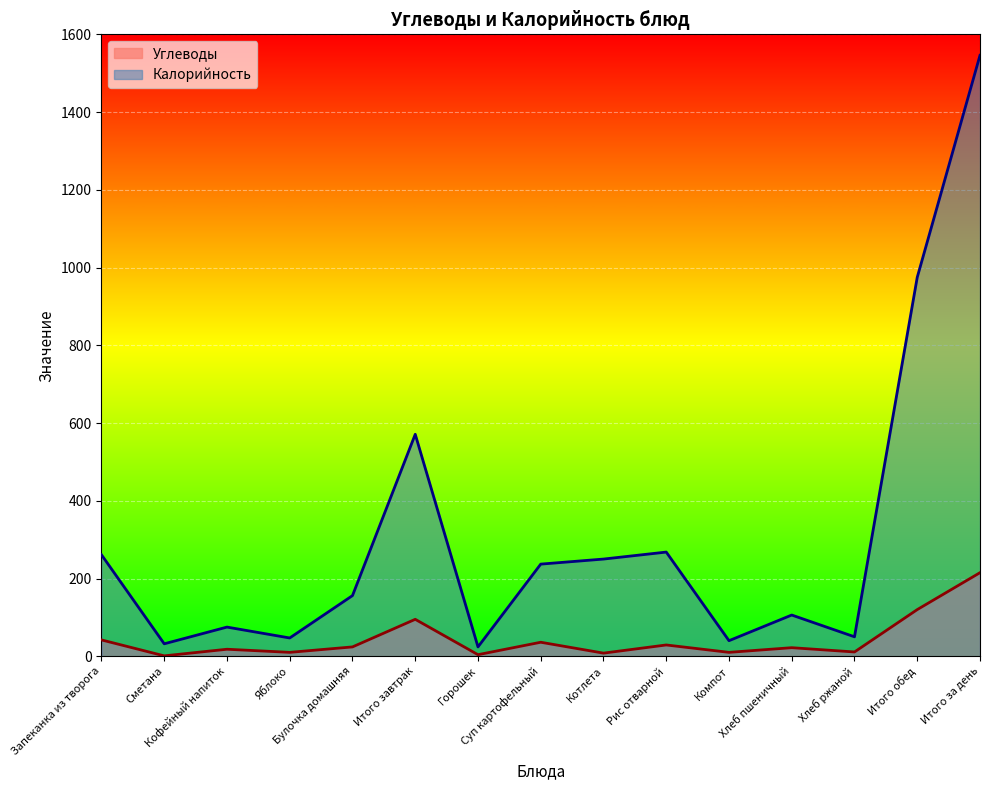

What is the maximum value for Углеводы?

215